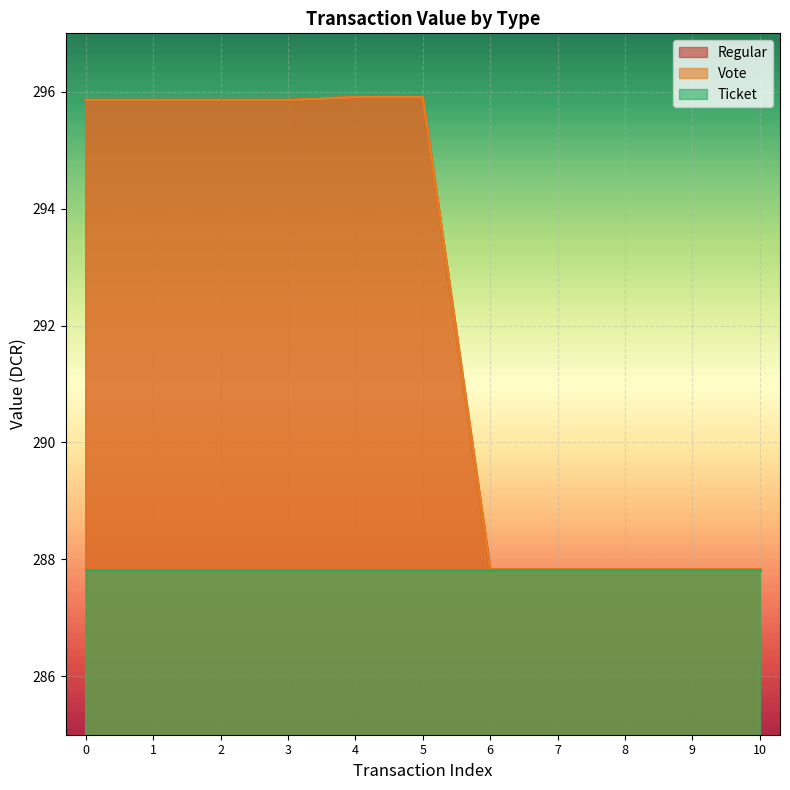

True or false: Regular and Vote cross at least once.

False